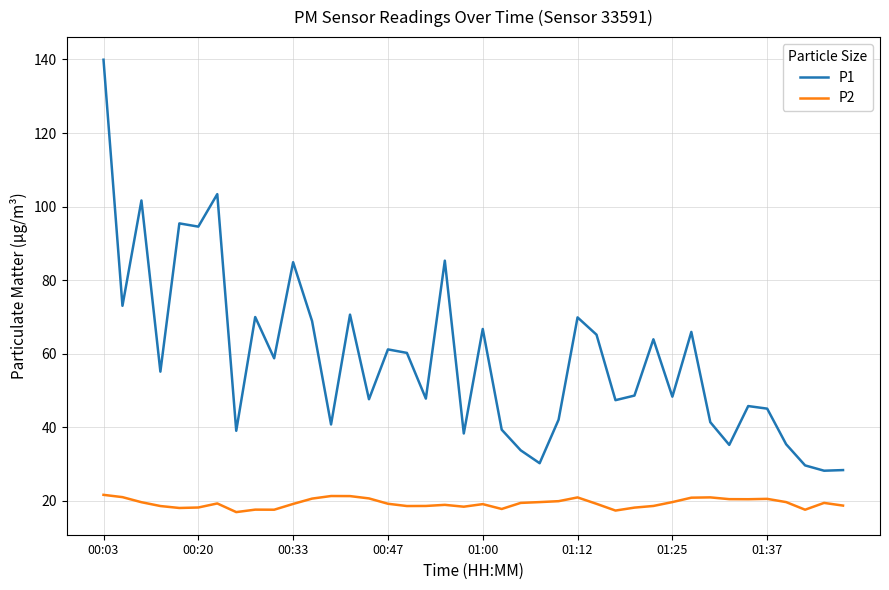

Which series has the widest spread of values?

P1